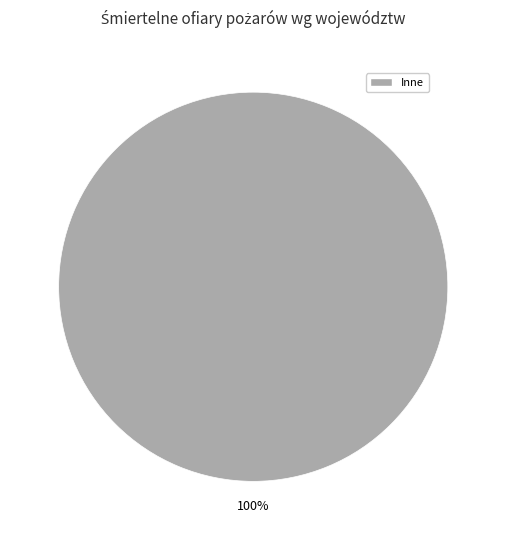

Does any single category account for the majority?

Yes